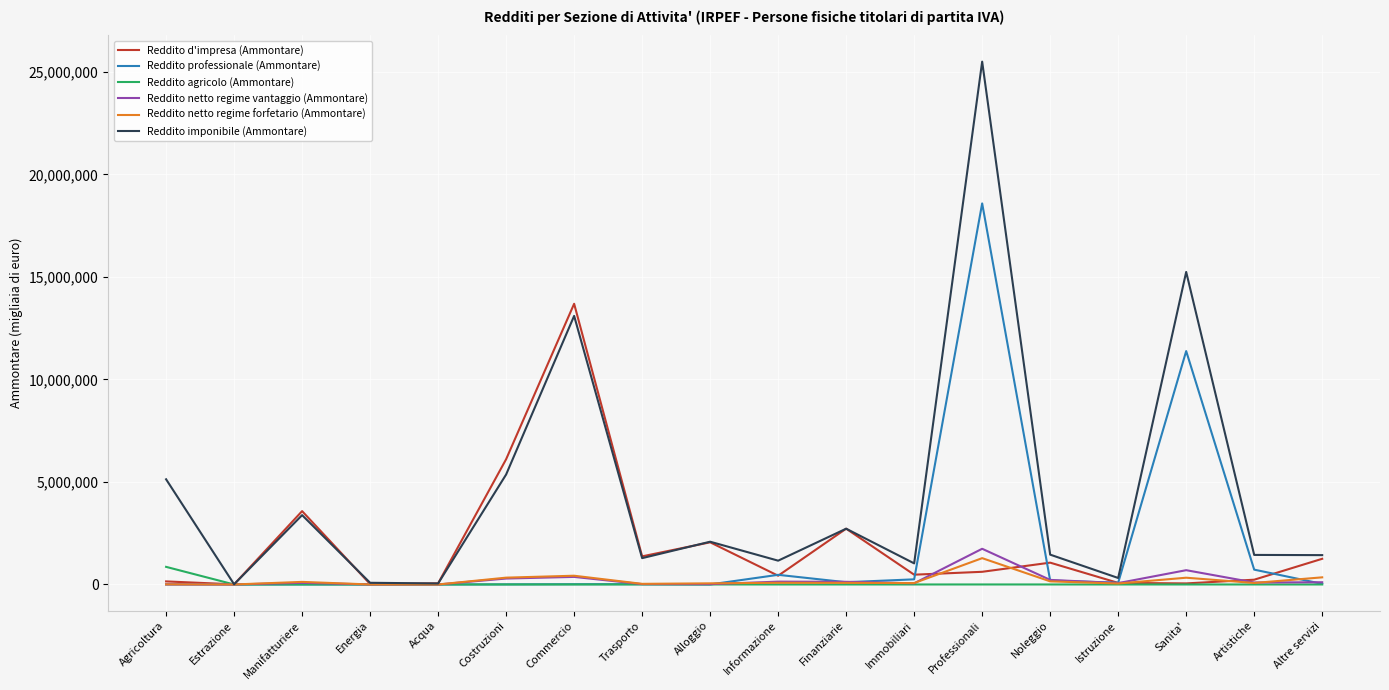

The value of Reddito imponibile (Ammontare) at Costruzioni is 7585991. True or false?

False